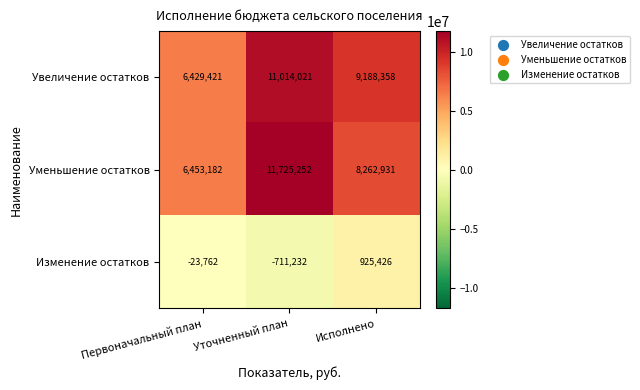

What is the difference between the highest and lowest values at Первоначальный план?

6476944